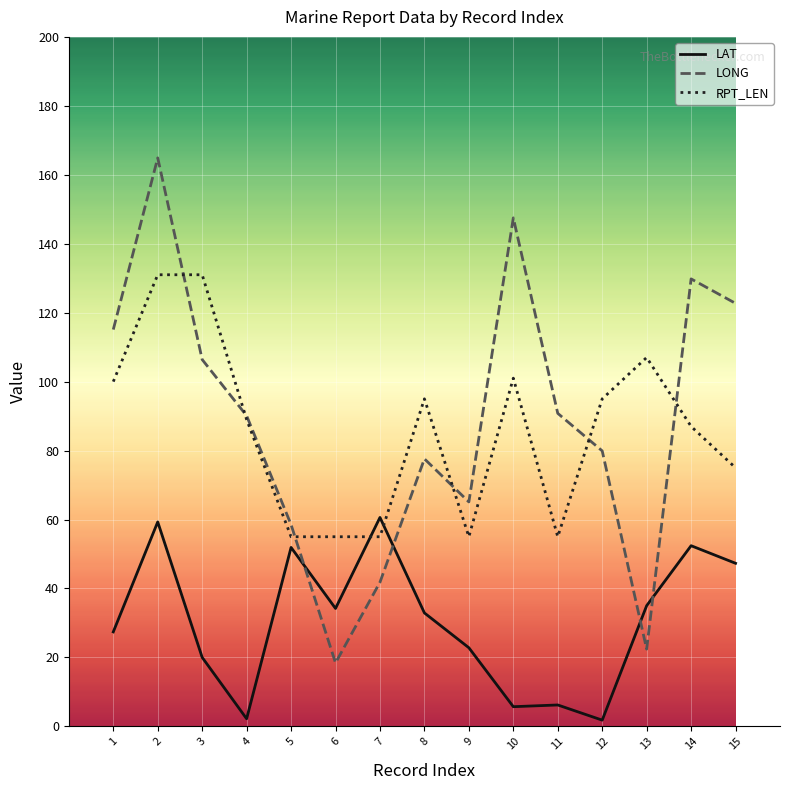

Where do LAT and LONG first cross each other?

5 and 6